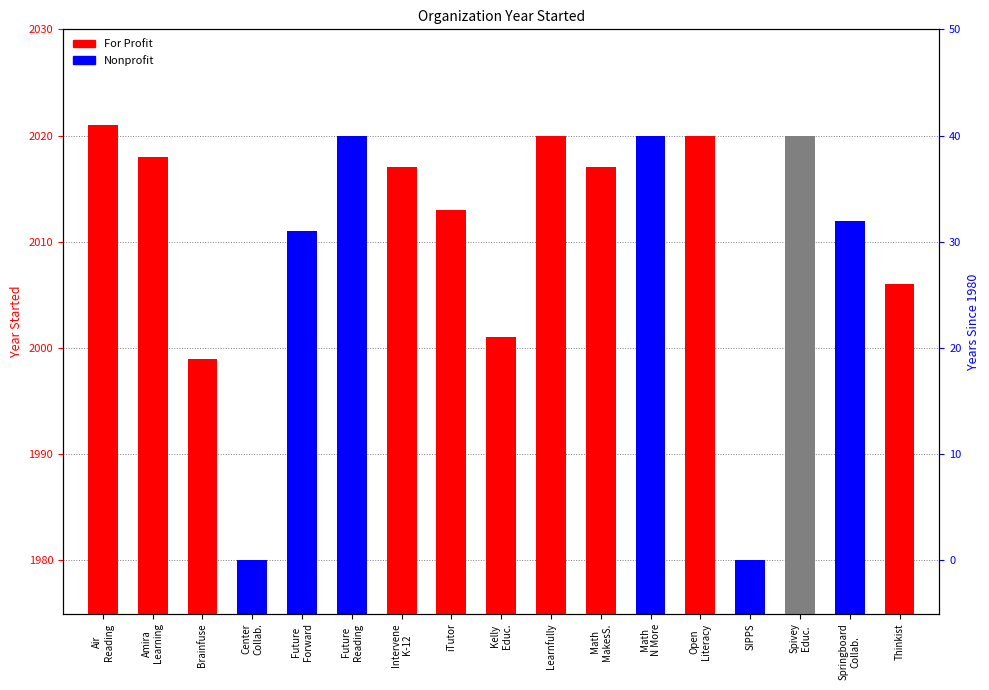

Which has a higher value, Spivey Educ. or Intervene K-12?

Spivey Educ.